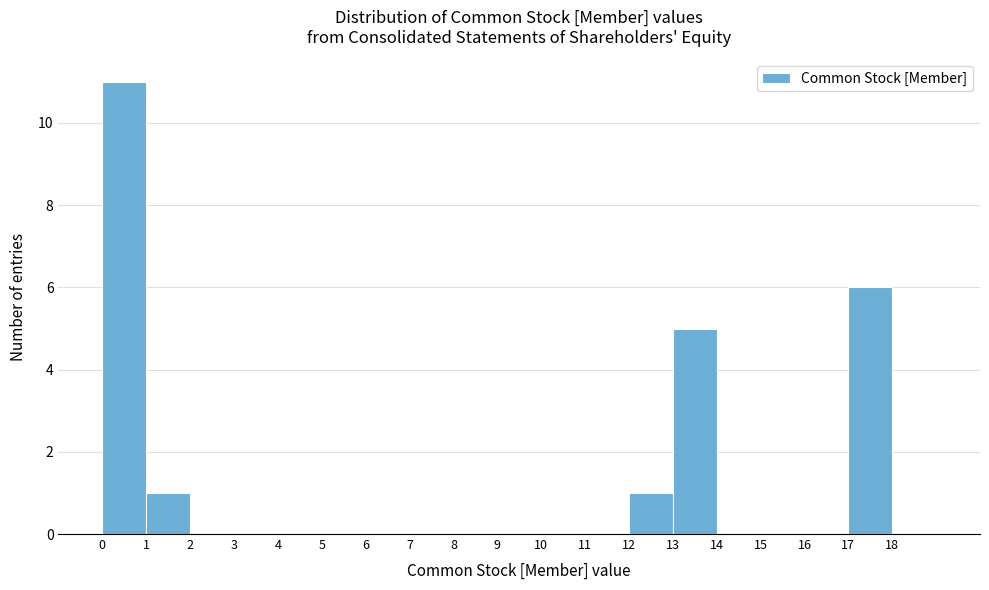

What is the height of the bar covering 1 to 2 on the x-axis? The values are not printed on the chart, so give them approximately, as read against the axis.

1